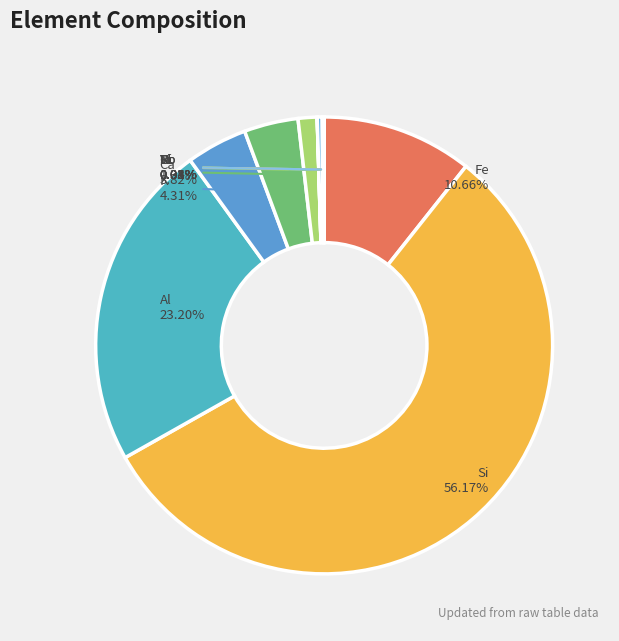

What percentage is the Fe slice, to the nearest percent?

11%